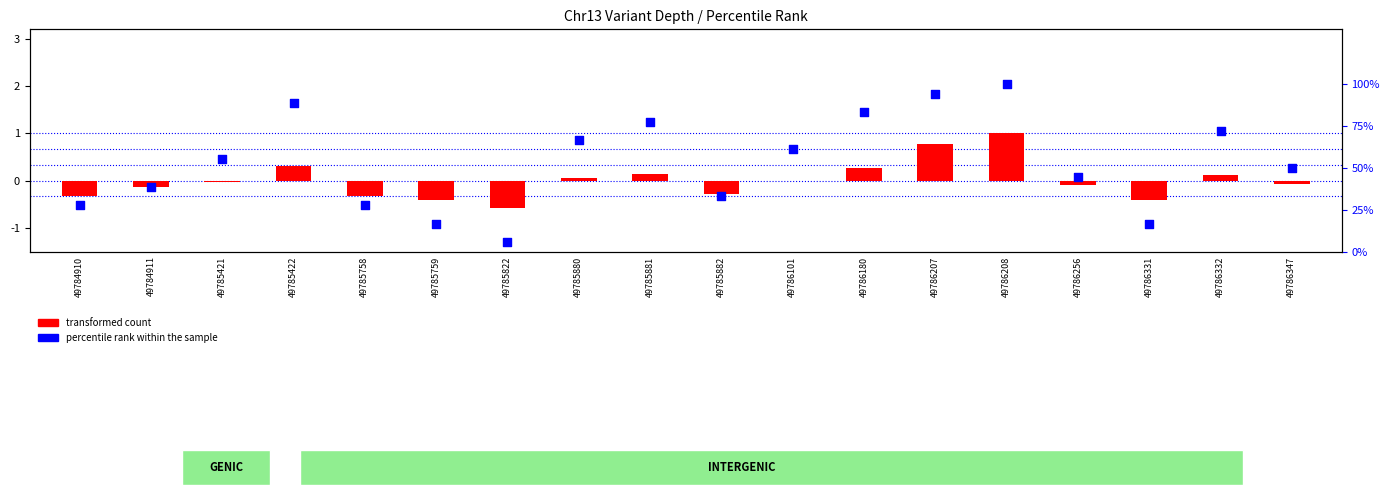

Which series has the largest total across all categories?

percentile rank within the sample